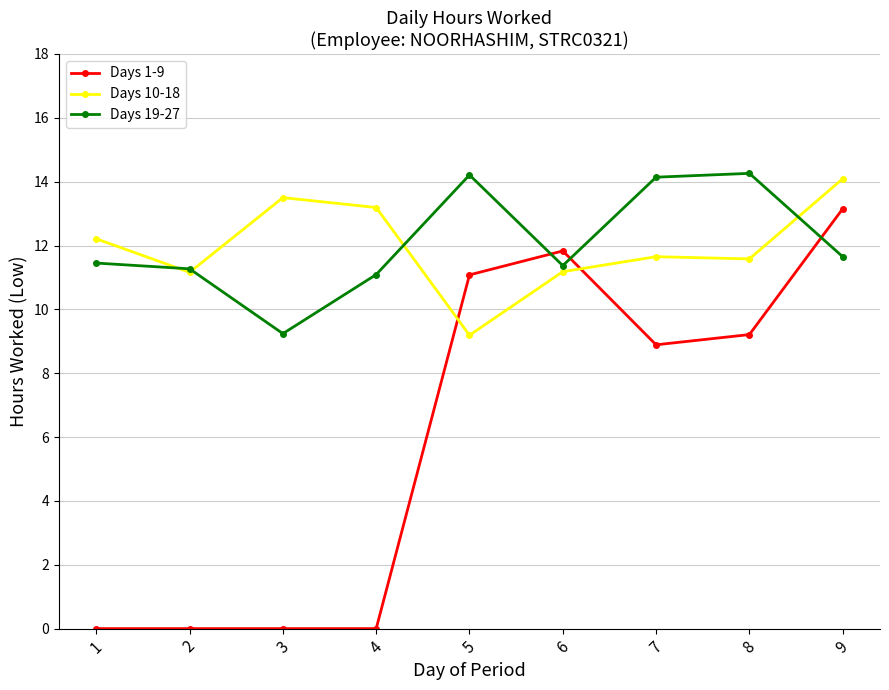

How many lines are shown in the chart?

3